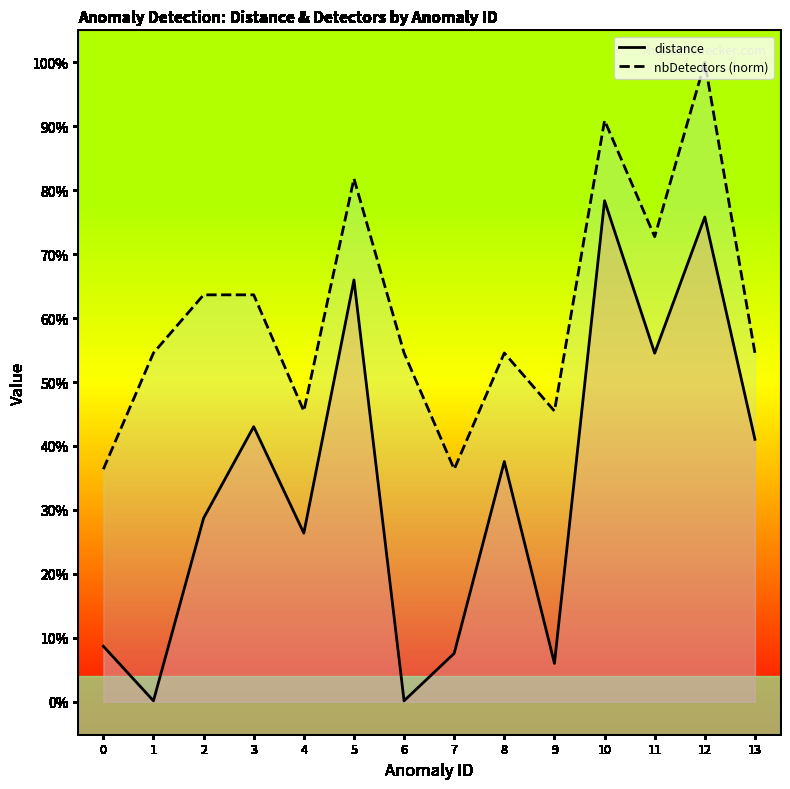

Rank the series by their average value, from lowest to highest.

distance (line), nbDetectors (norm line)